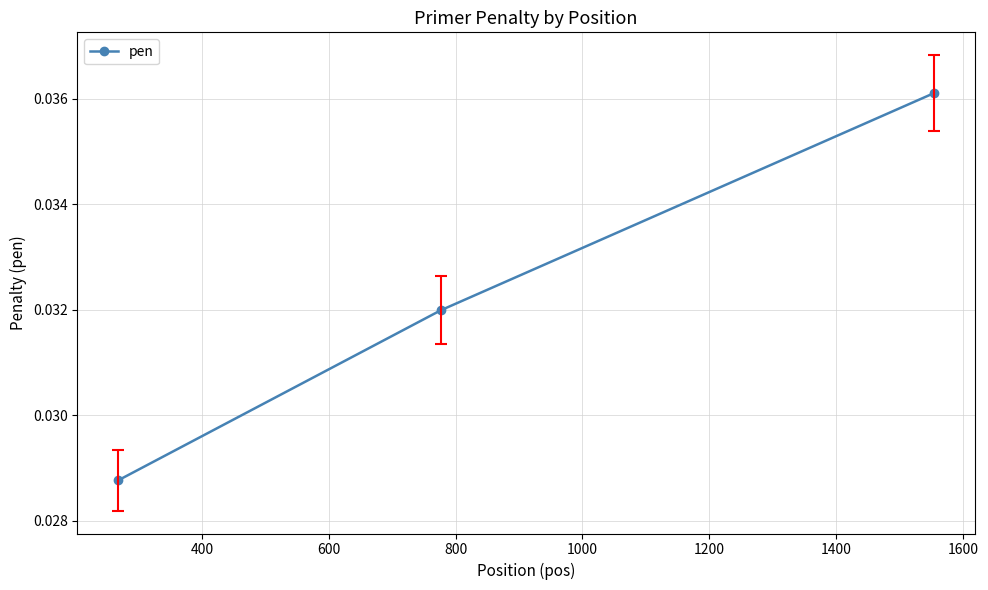

Count the values in the range 0 to 1.

3